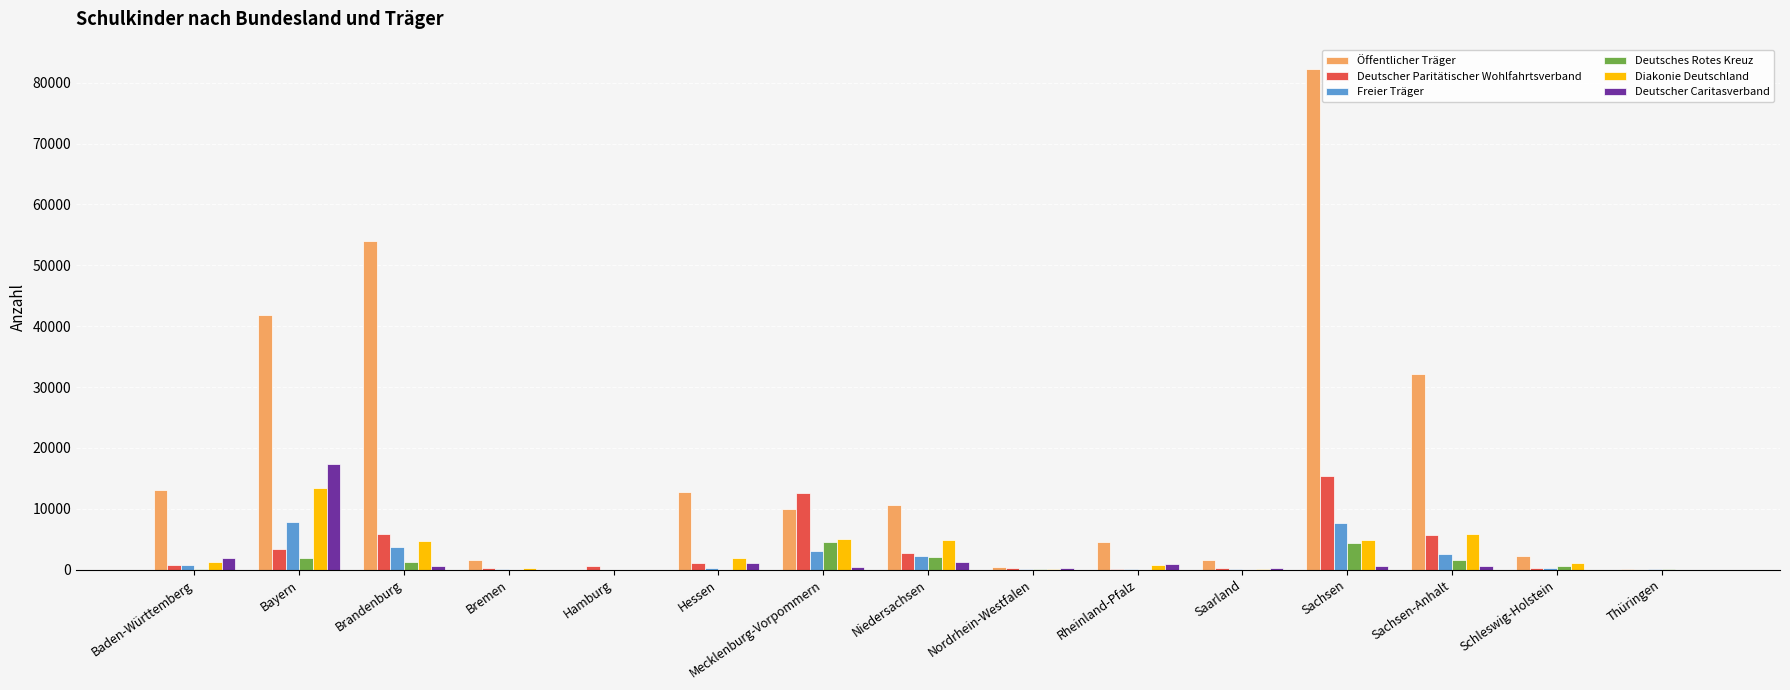

Does the chart contain stacked bars?

No